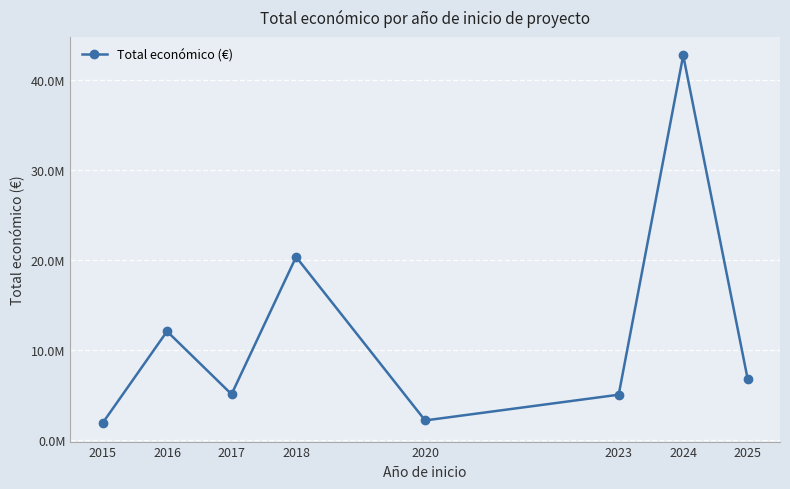

Reading left to right, extract all data points from this chart.

1829390	12049805	5049889	20326700	2136174	4998268	42747528	6704104